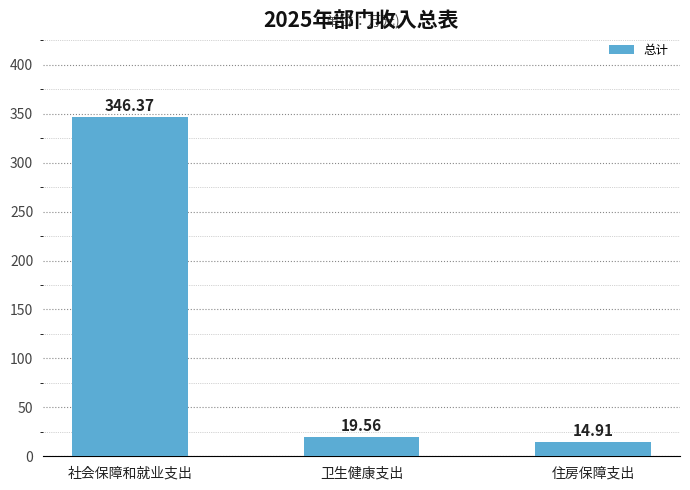

What is the ratio of the value at 社会保障和就业支出 to the value at 卫生健康支出?

17.7